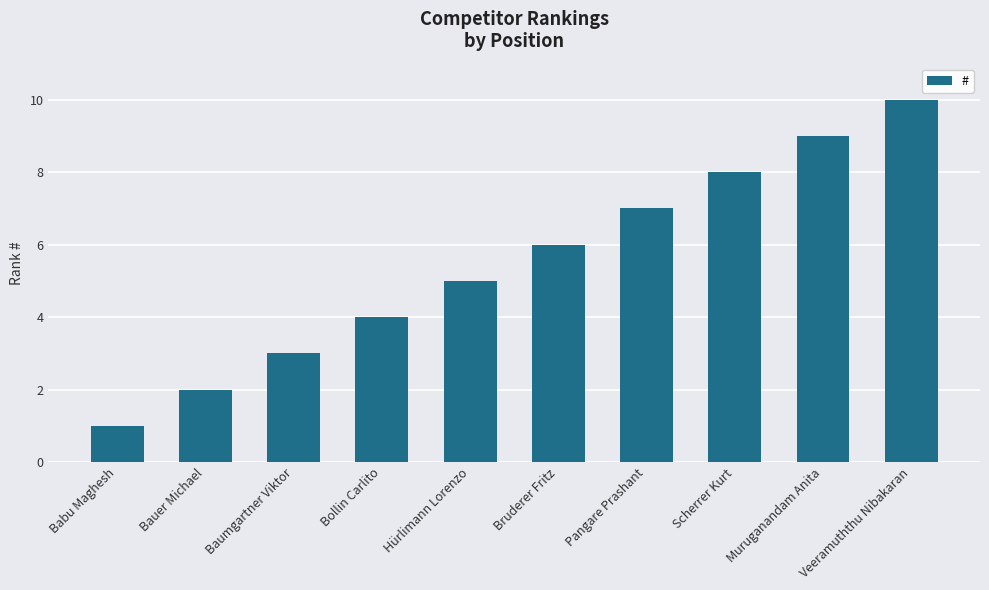

What is the maximum value shown in the chart?

10